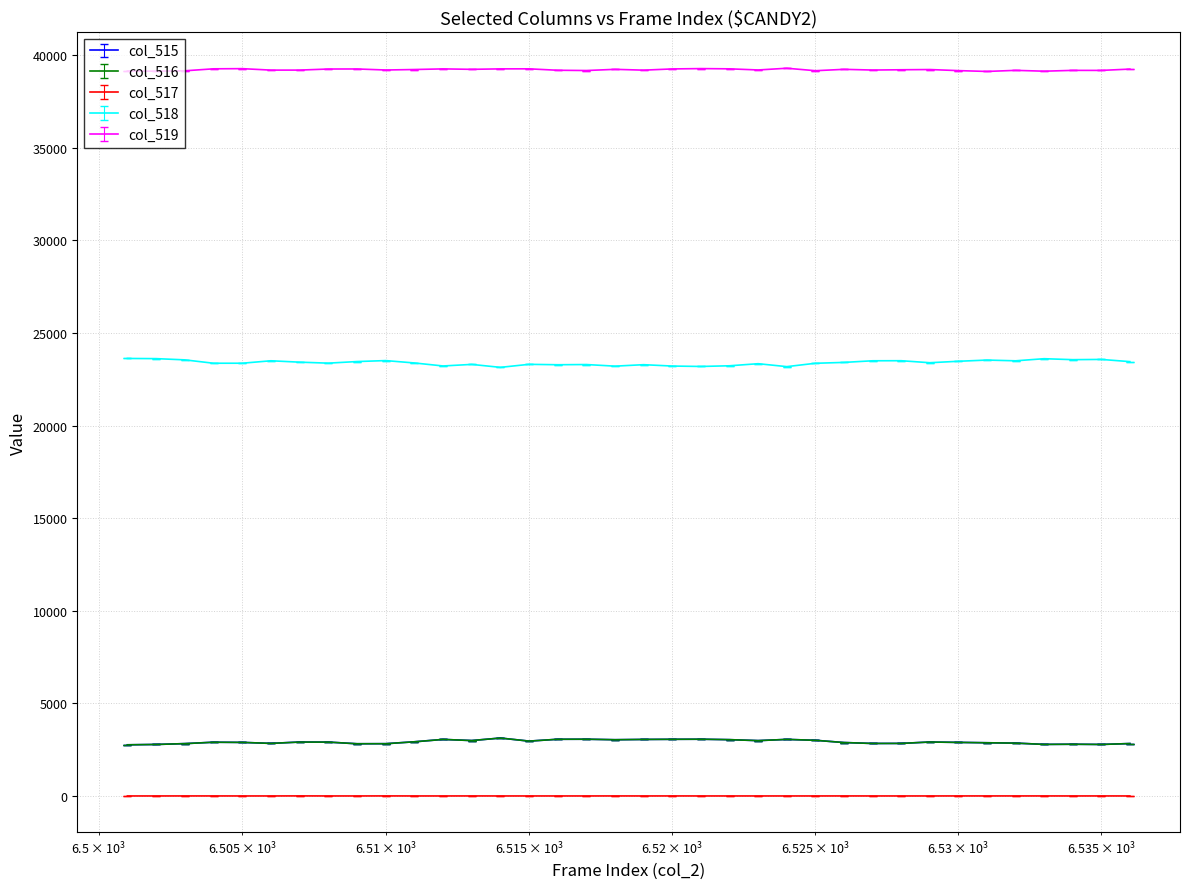

True or false: col_518 and col_516 intersect in this chart.

False